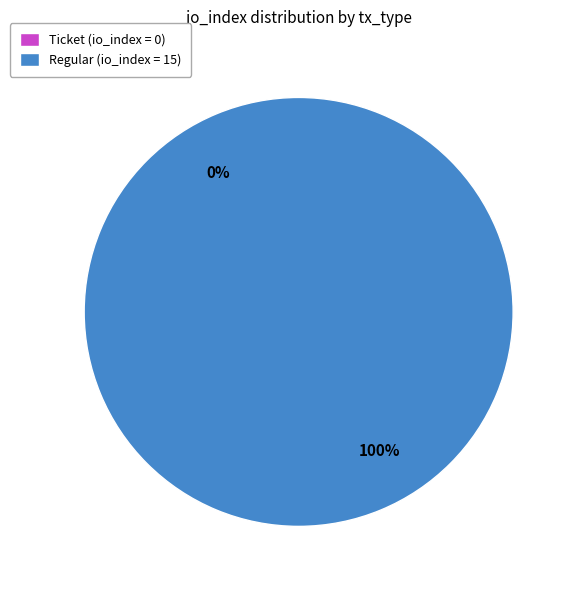

What is the majority slice?

tx_type: Regular (io_index=15)